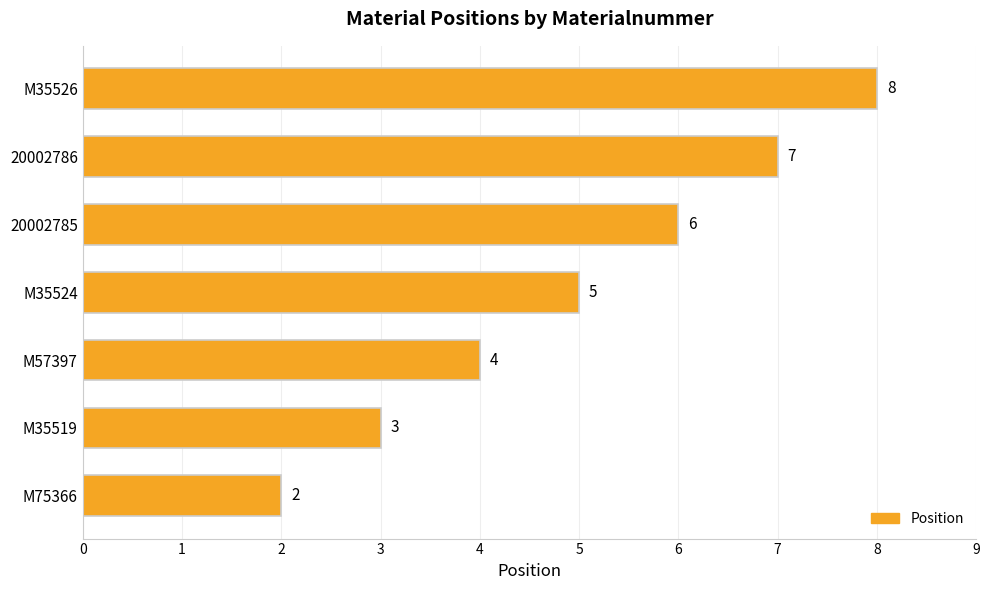

What is the sum of all values?

35